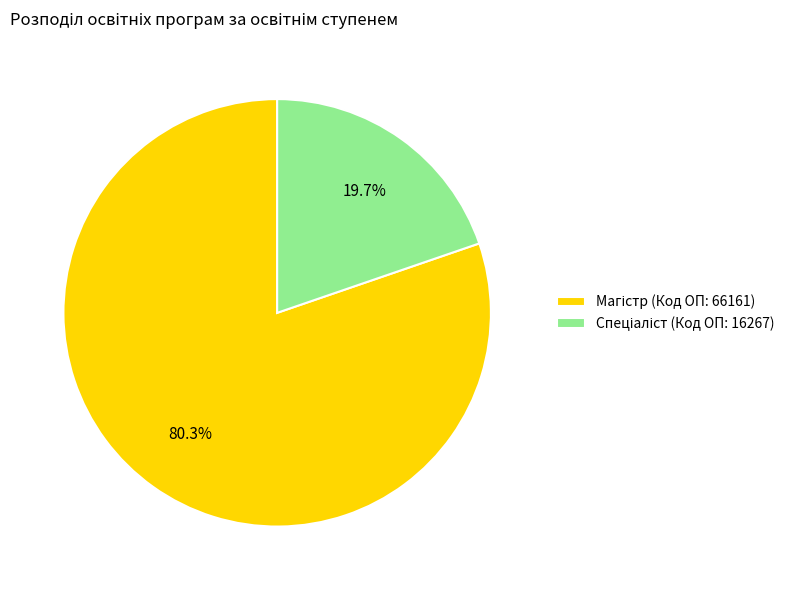

Is there a majority slice in this chart?

Yes